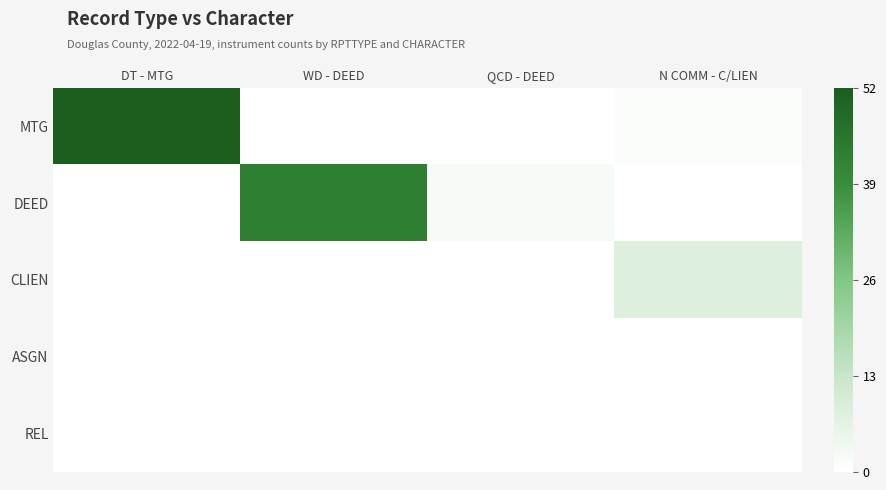

What is the total value across all series at QCD - DEED?

2